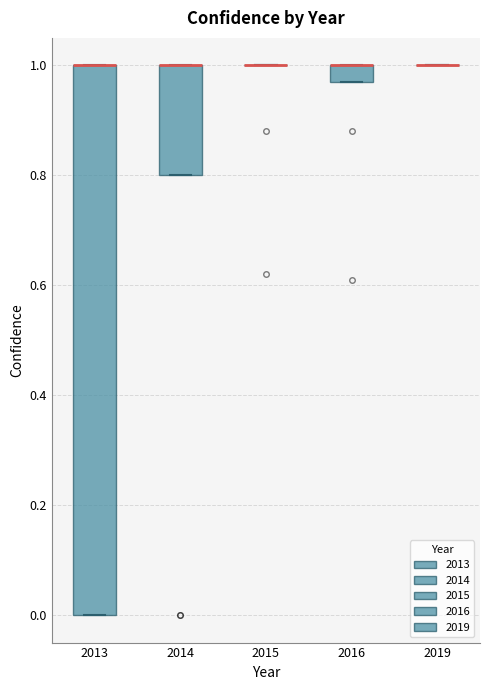

Comparing the boxes themselves (not the whiskers), which one is the tallest?

2013